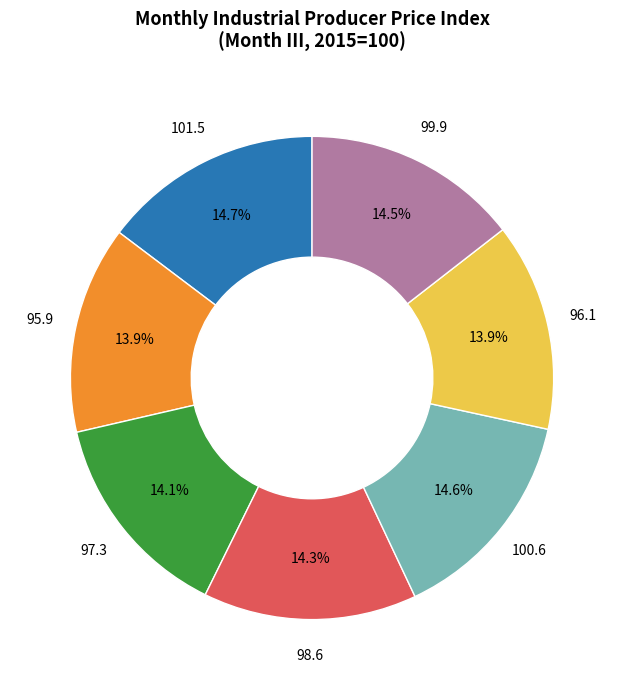

Does any single category account for the majority?

No